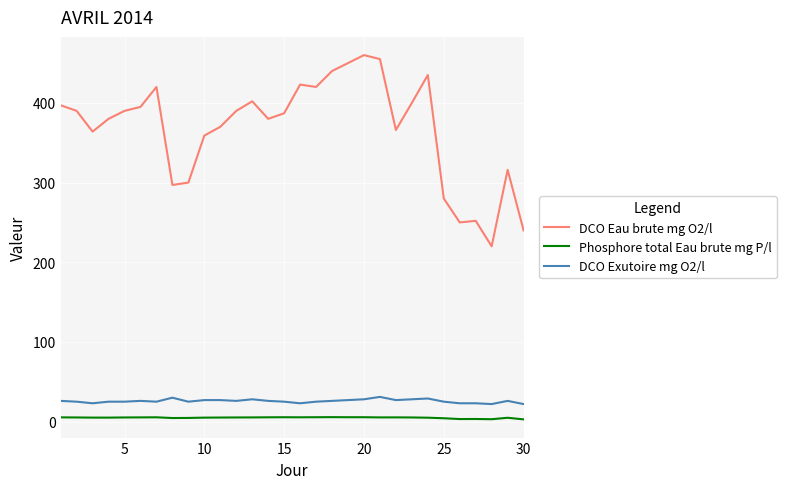

Which series has the largest range (max minus min)?

DCO Eau brute mg O2/l